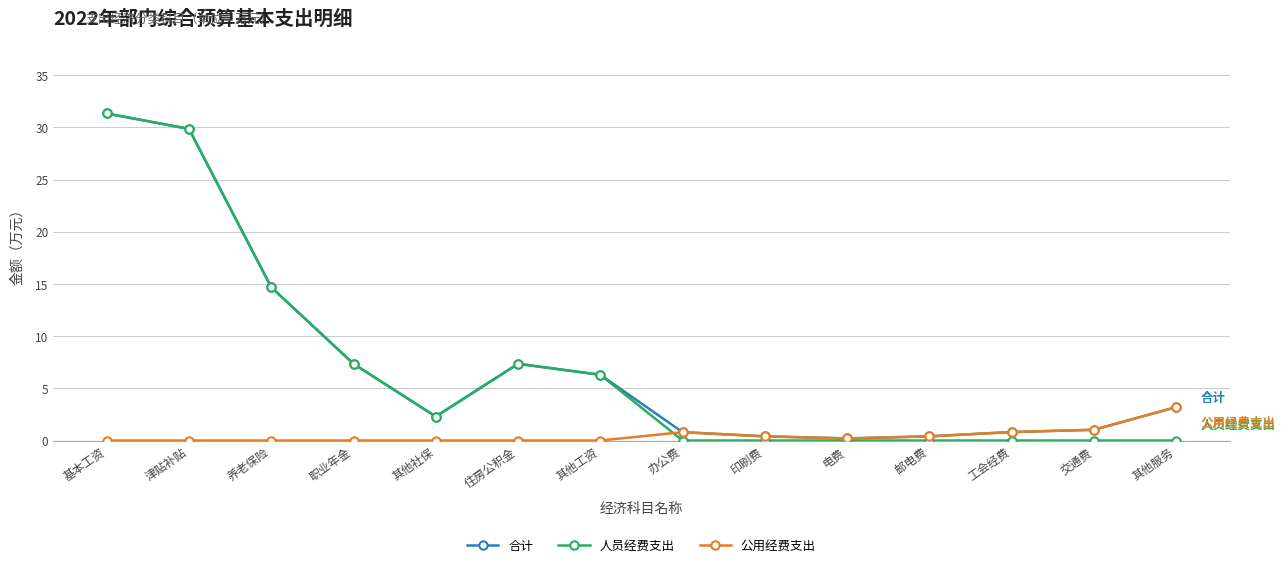

What is the approximate value of 公用经费支出 at 邮电费?

0.4